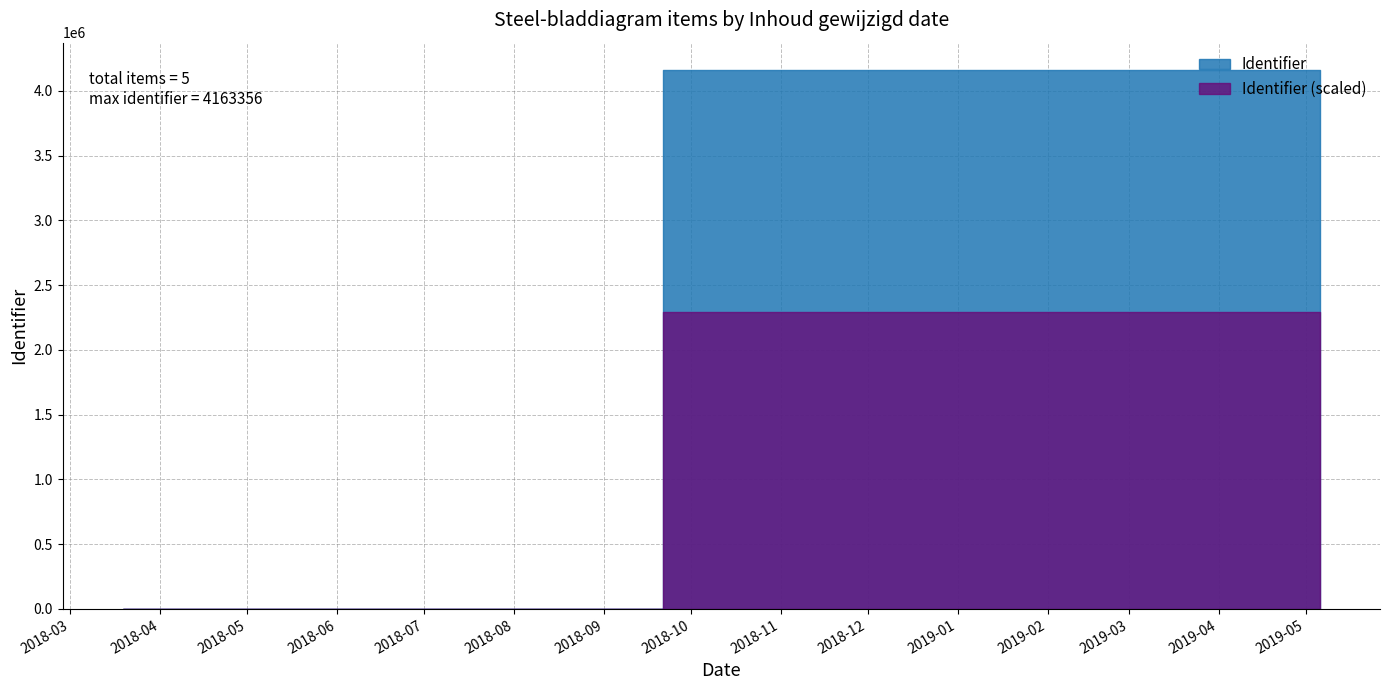

How many categories are shown in the chart?

5